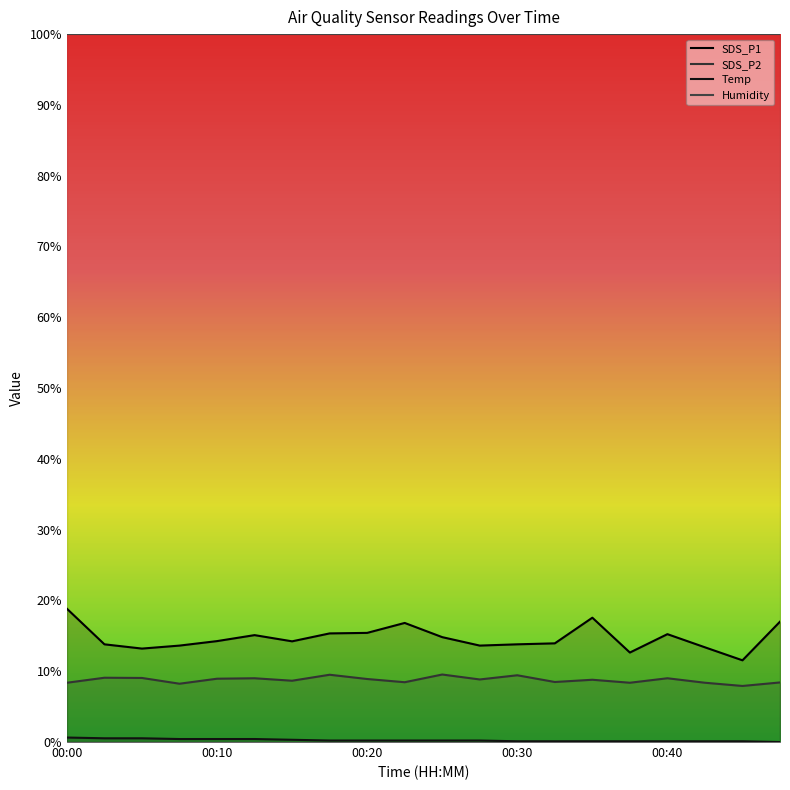

Rank the series by their maximum value, from highest to lowest.

SDS_P1, SDS_P2, Temp